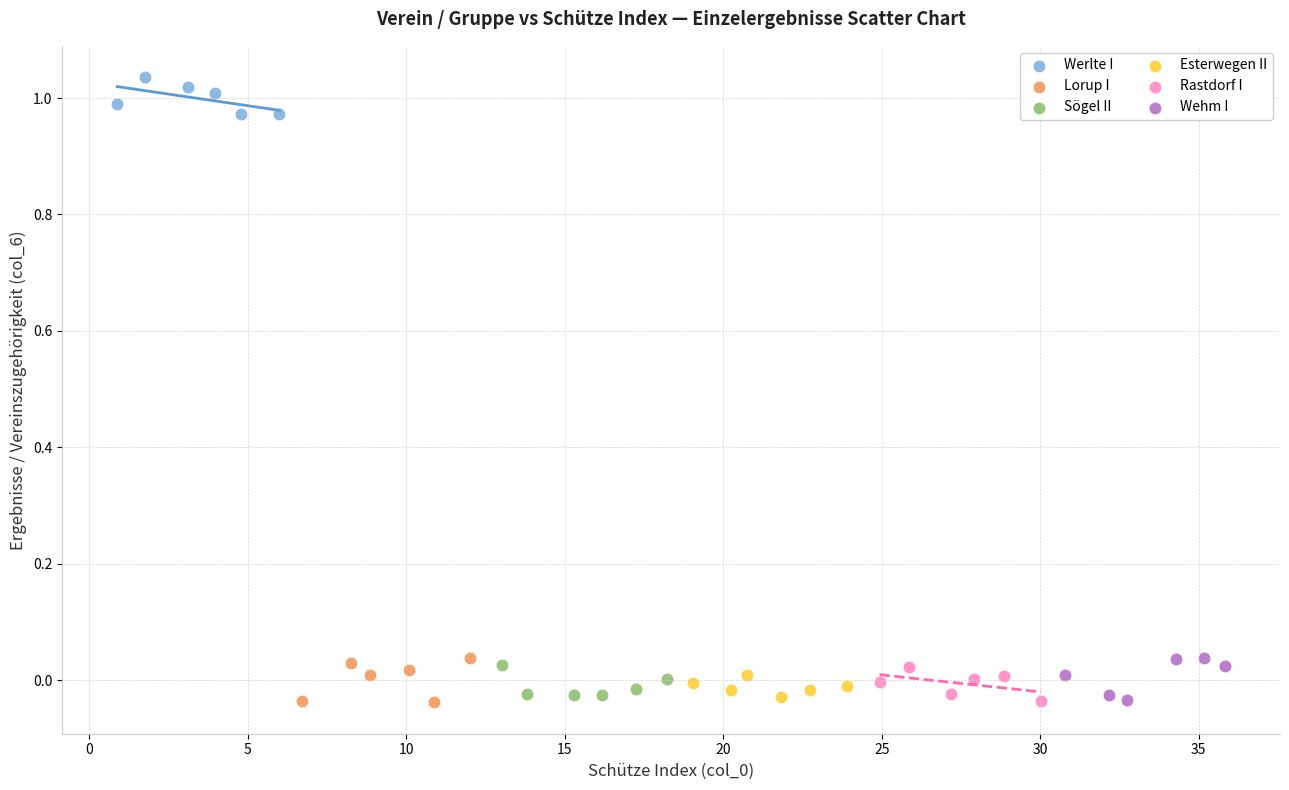

Which series contains the highest Y value?

Werlte I